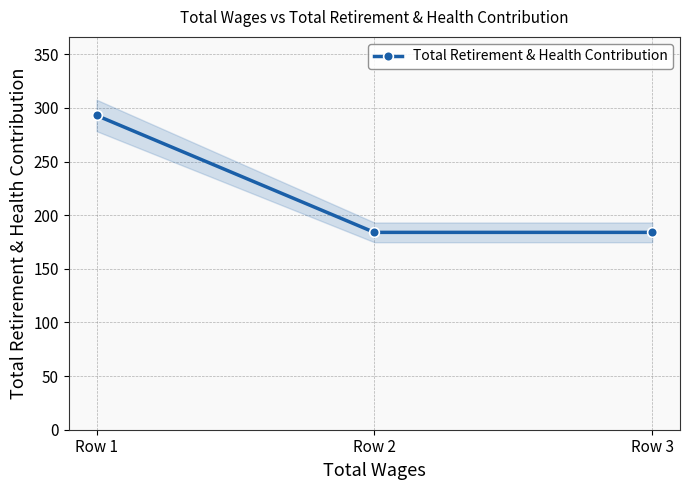

At which label is the value closest to 238?

Row 2